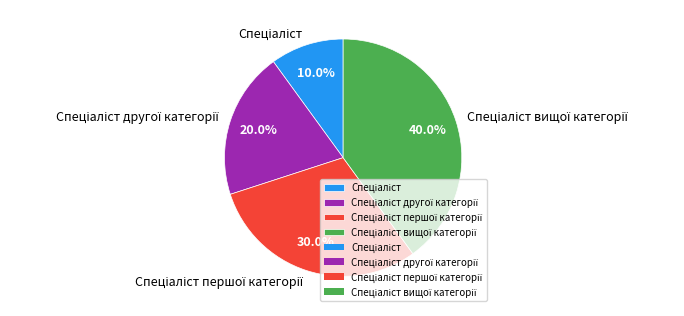

Count the number of slices in the pie.

4